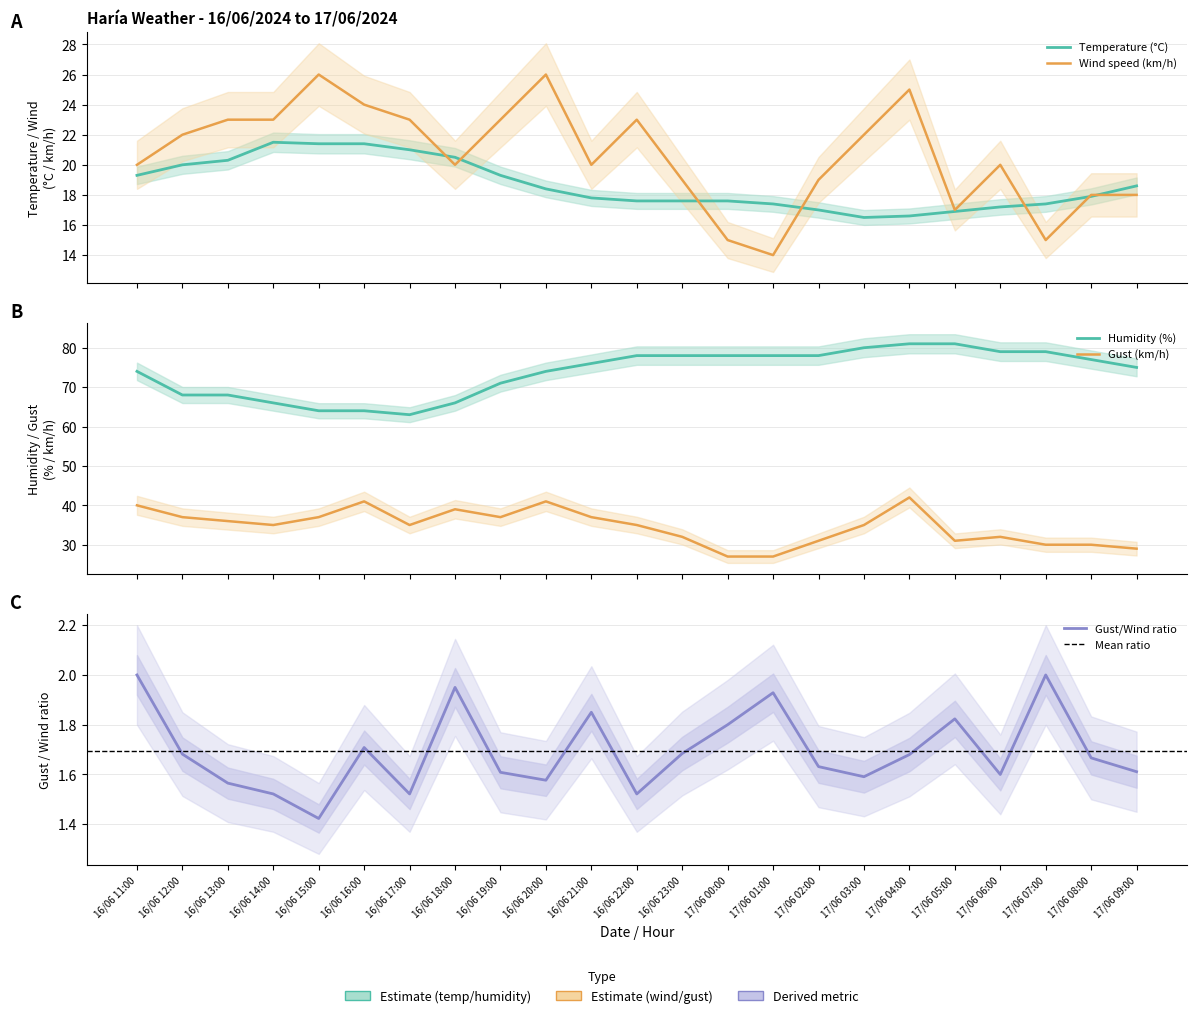

Which has a higher value, 17/06 05:00 or 17/06 02:00?

17/06 02:00